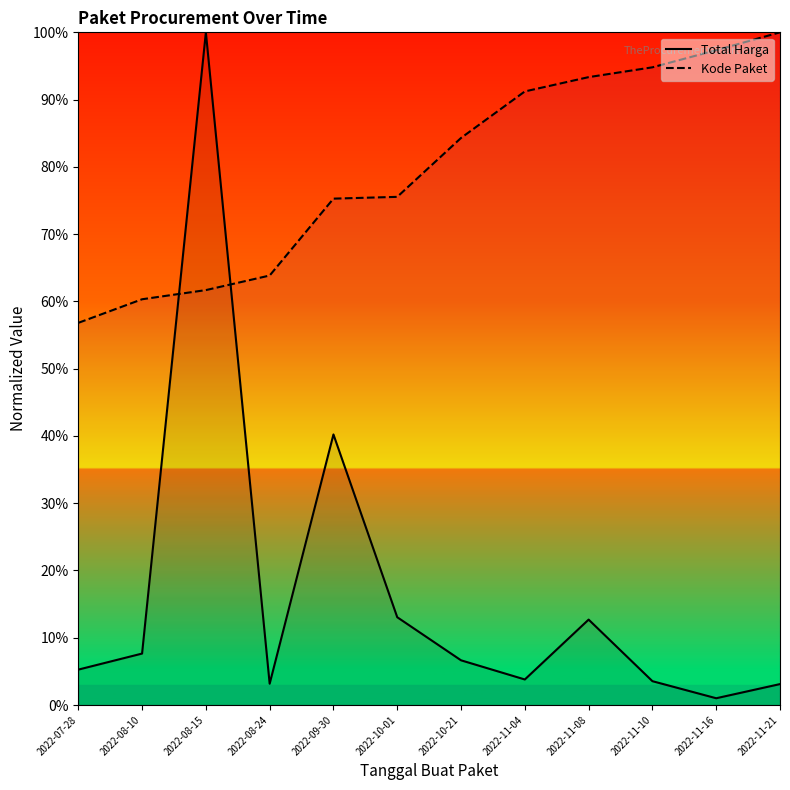

What are all the series names shown in the legend?

Total Harga, Kode Paket